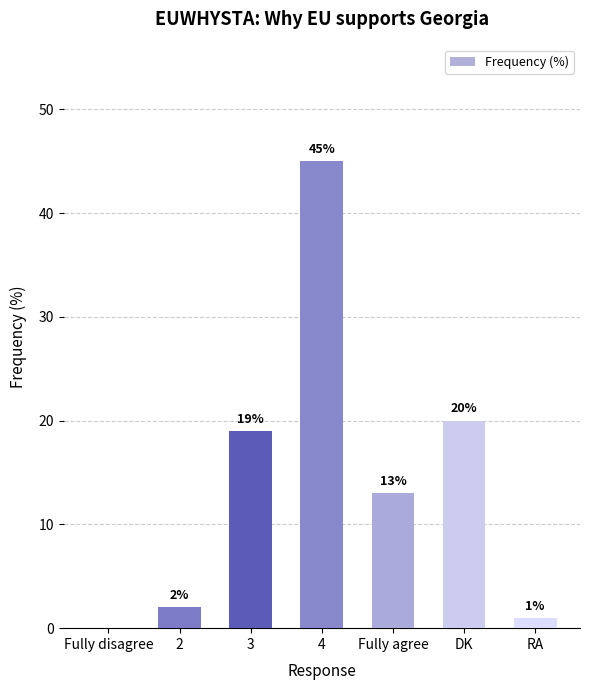

True or false: the data shows 2 at 2.

True